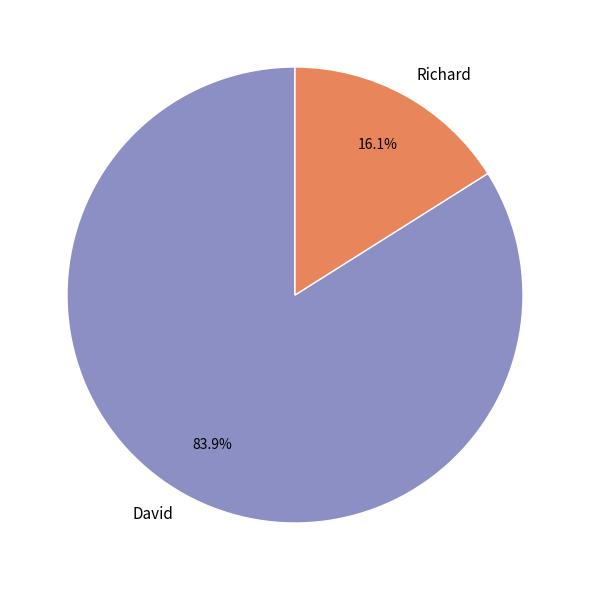

What percentage is the David slice, to the nearest percent?

84%